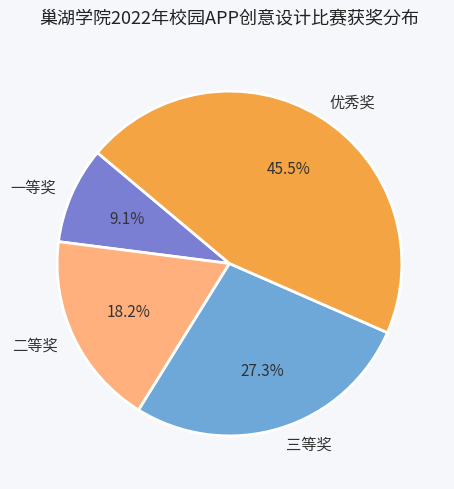

Count the number of slices in the pie.

4